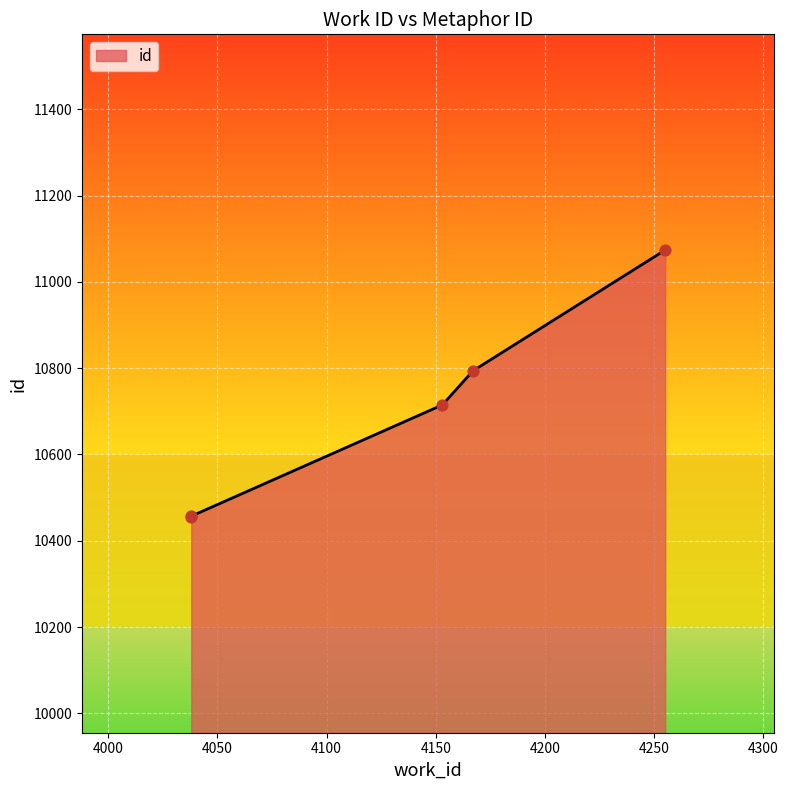

What is the change in value from 4167 to 4255?

+280